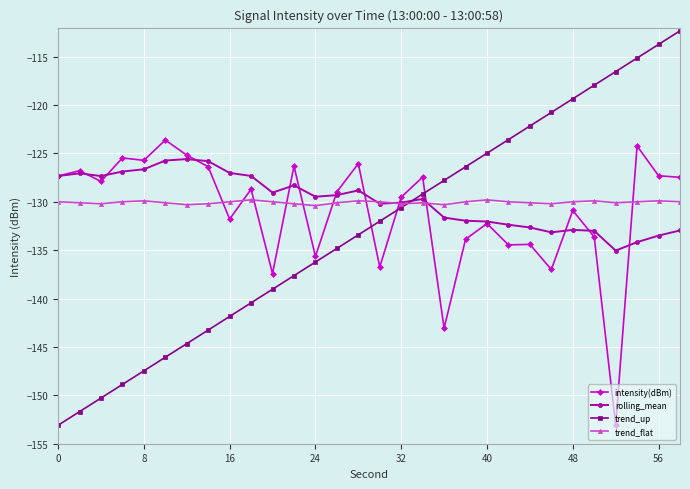

Which series ends up on top after the final intersection of trend_up and rolling_mean?

trend_up